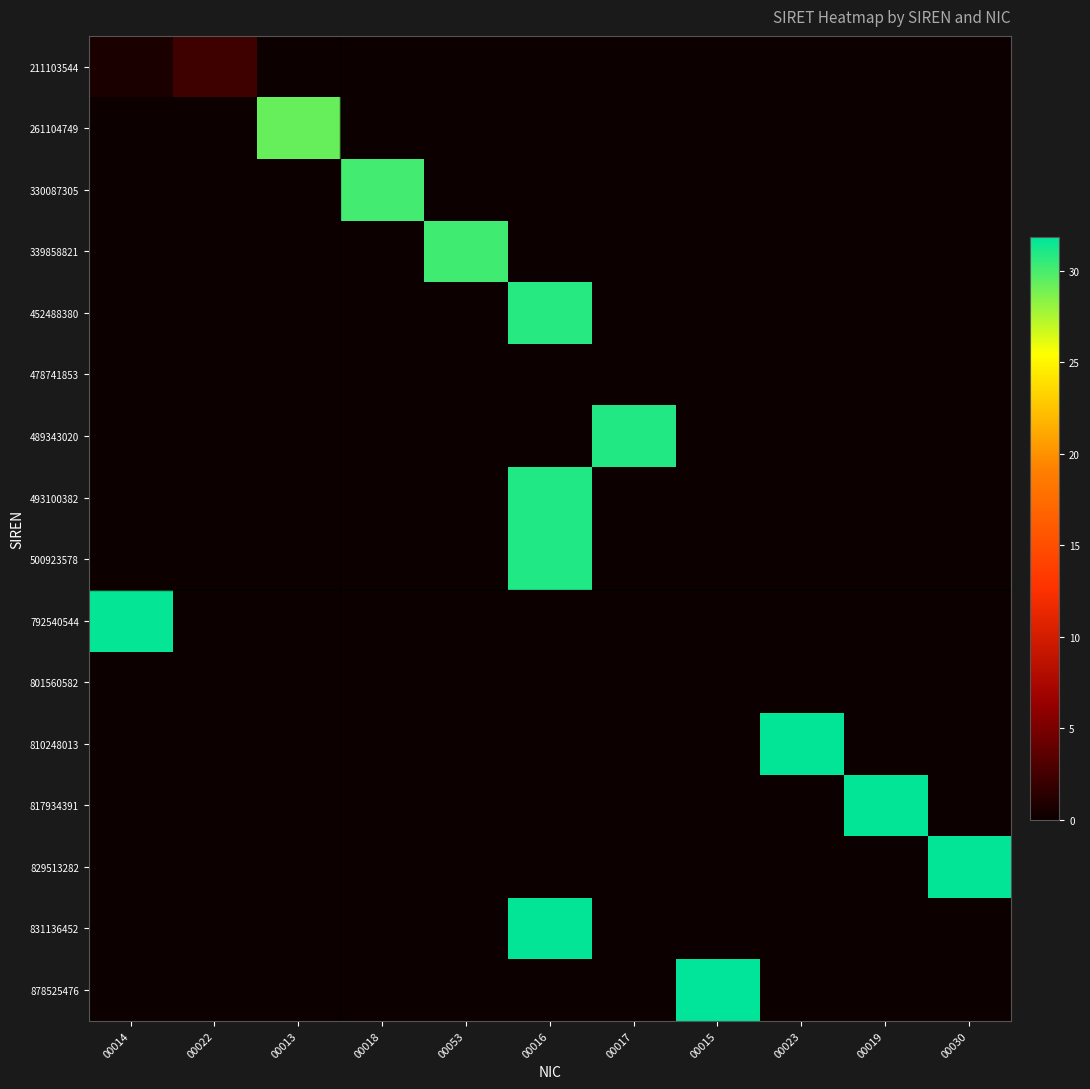

Reading left to right, extract all data points from this chart.

211103544: 00014=0.7	00022=2.3	00013=0.0	00018=0.0	00053=0.0	00016=0.0	00017=0.0	00015=0.0	00023=0.0	00019=0.0	00030=0.0
261104749: 00014=0.0	00022=0.0	00013=29.2	00018=0.0	00053=0.0	00016=0.0	00017=0.0	00015=0.0	00023=0.0	00019=0.0	00030=0.0
330087305: 00014=0.0	00022=0.0	00013=0.0	00018=30.1	00053=0.0	00016=0.0	00017=0.0	00015=0.0	00023=0.0	00019=0.0	00030=0.0
339858821: 00014=0.0	00022=0.0	00013=0.0	00018=0.0	00053=30.2	00016=0.0	00017=0.0	00015=0.0	00023=0.0	00019=0.0	00030=0.0
452488380: 00014=0.0	00022=0.0	00013=0.0	00018=0.0	00053=0.0	00016=30.8	00017=0.0	00015=0.0	00023=0.0	00019=0.0	00030=0.0
478741853: 00014=0.0	00022=0.0	00013=0.0	00018=0.0	00053=0.0	00016=0.0	00017=0.0	00015=0.0	00023=0.0	00019=0.0	00030=0.0
489343020: 00014=0.0	00022=0.0	00013=0.0	00018=0.0	00053=0.0	00016=0.0	00017=31.0	00015=0.0	00023=0.0	00019=0.0	00030=0.0
493100382: 00014=0.0	00022=0.0	00013=0.0	00018=0.0	00053=0.0	00016=31.0	00017=0.0	00015=0.0	00023=0.0	00019=0.0	00030=0.0
500923578: 00014=0.0	00022=0.0	00013=0.0	00018=0.0	00053=0.0	00016=31.0	00017=0.0	00015=0.0	00023=0.0	00019=0.0	00030=0.0
792540544: 00014=31.7	00022=0.0	00013=0.0	00018=0.0	00053=0.0	00016=0.0	00017=0.0	00015=0.0	00023=0.0	00019=0.0	00030=0.0
801560582: 00014=0.0	00022=0.0	00013=0.0	00018=0.0	00053=0.0	00016=0.0	00017=0.0	00015=0.0	00023=0.0	00019=0.0	00030=0.0
810248013: 00014=0.0	00022=0.0	00013=0.0	00018=0.0	00053=0.0	00016=0.0	00017=0.0	00015=0.0	00023=31.7	00019=0.0	00030=0.0
817934391: 00014=0.0	00022=0.0	00013=0.0	00018=0.0	00053=0.0	00016=0.0	00017=0.0	00015=0.0	00023=0.0	00019=31.7	00030=0.0
829513282: 00014=0.0	00022=0.0	00013=0.0	00018=0.0	00053=0.0	00016=0.0	00017=0.0	00015=0.0	00023=0.0	00019=0.0	00030=31.8
831136452: 00014=0.0	00022=0.0	00013=0.0	00018=0.0	00053=0.0	00016=31.8	00017=0.0	00015=0.0	00023=0.0	00019=0.0	00030=0.0
878525476: 00014=0.0	00022=0.0	00013=0.0	00018=0.0	00053=0.0	00016=0.0	00017=0.0	00015=31.8	00023=0.0	00019=0.0	00030=0.0